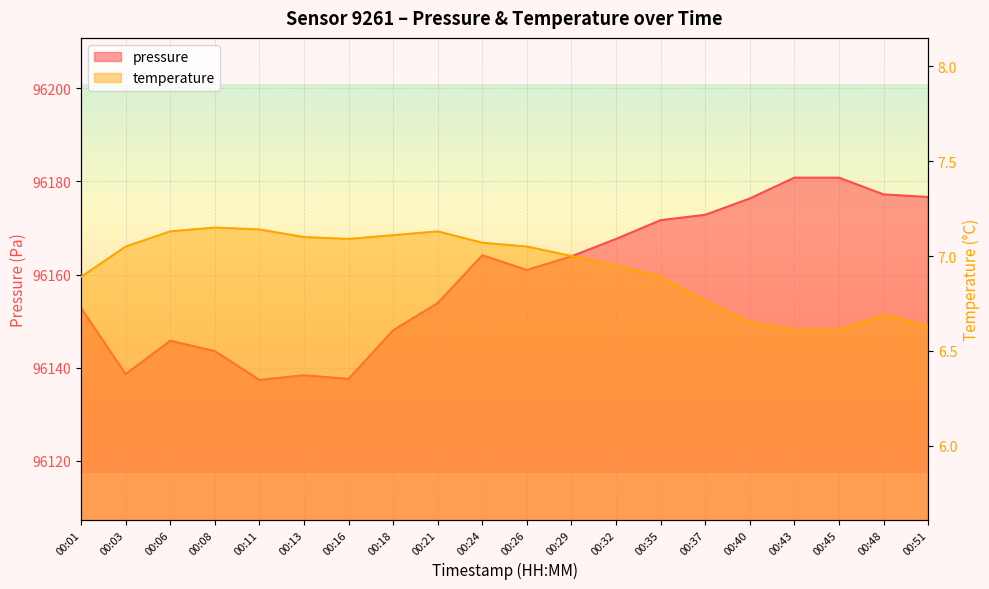

Rank the categories by temperature value from highest to lowest.

00:08, 00:11, 00:06, 00:21, 00:18, 00:13, 00:16, 00:24, 00:03, 00:26, 00:29, 00:32, 00:01, 00:35, 00:37, 00:48, 00:40, 00:51, 00:43, 00:45